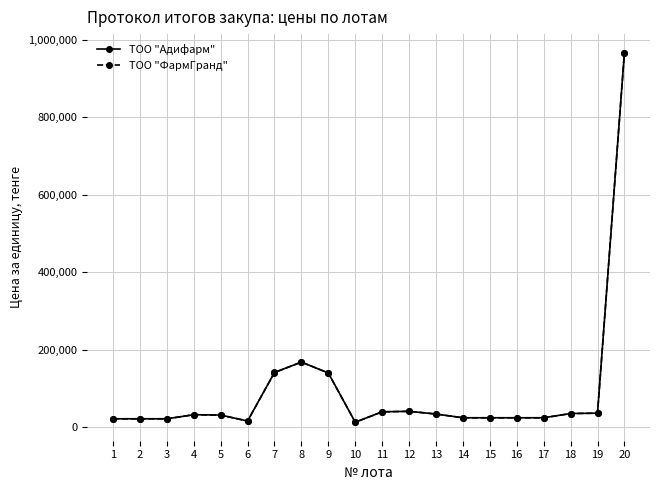

Which series has the widest spread of values?

ТОО "ФармГранд"